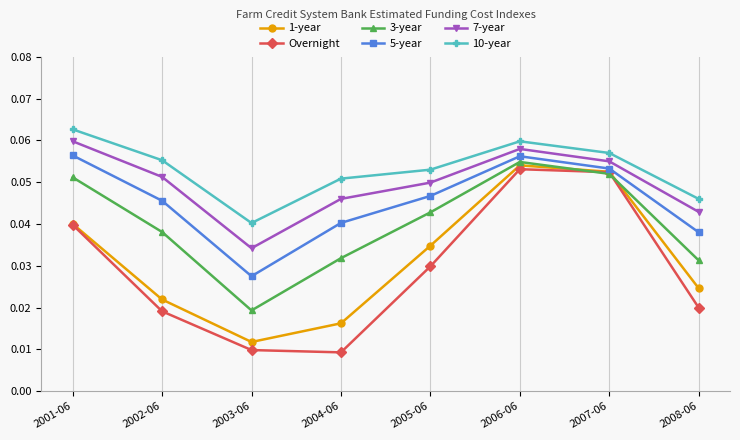

List the series in order of their peak value, lowest first.

Overnight, 1-year, 3-year, 5-year, 7-year, 10-year